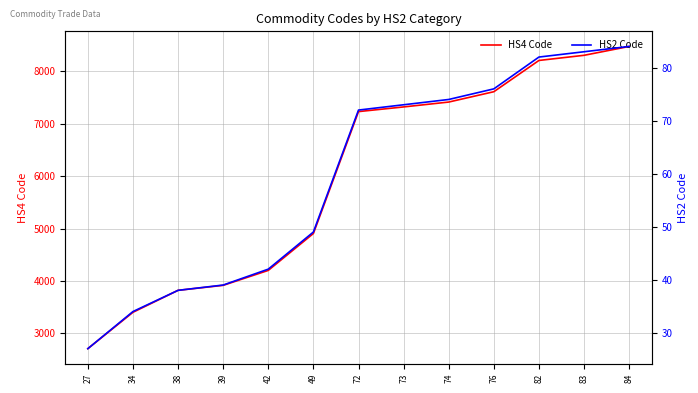

True or false: HS2 Code and HS4 Code cross at least once.

False